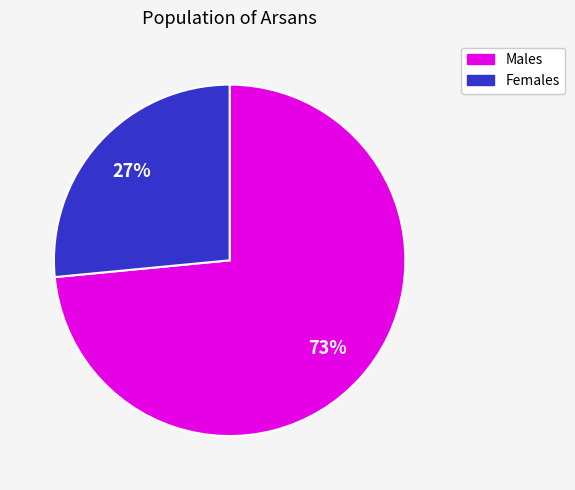

To the nearest percent, what is the average slice percentage?

50%